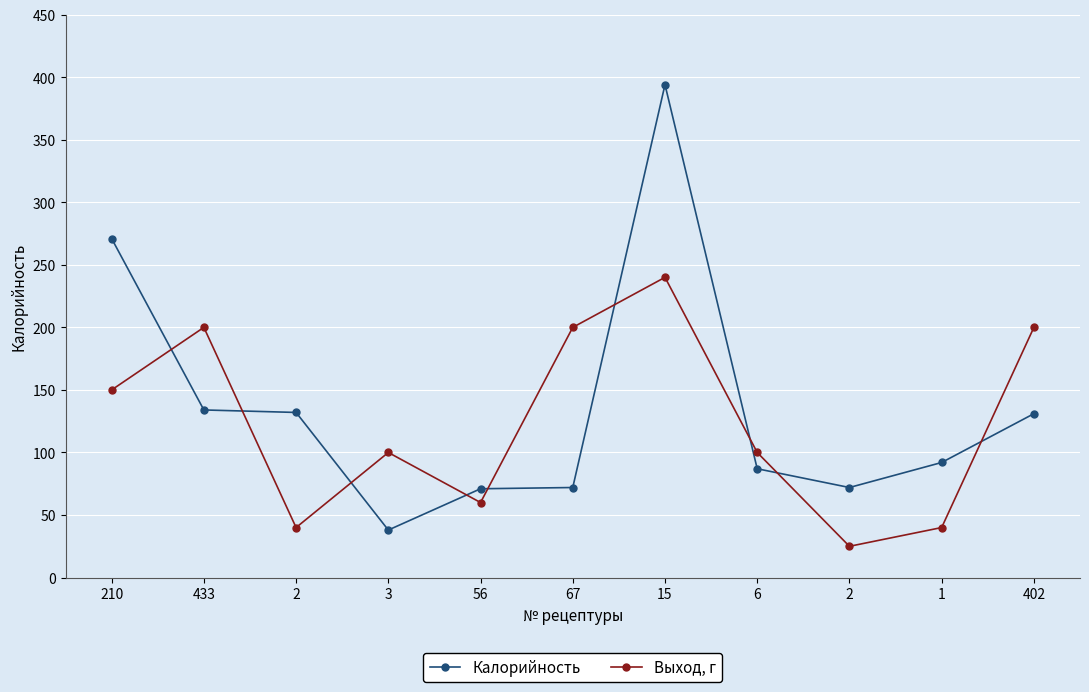

How many interior local peaks does the Калорийность series have?

1